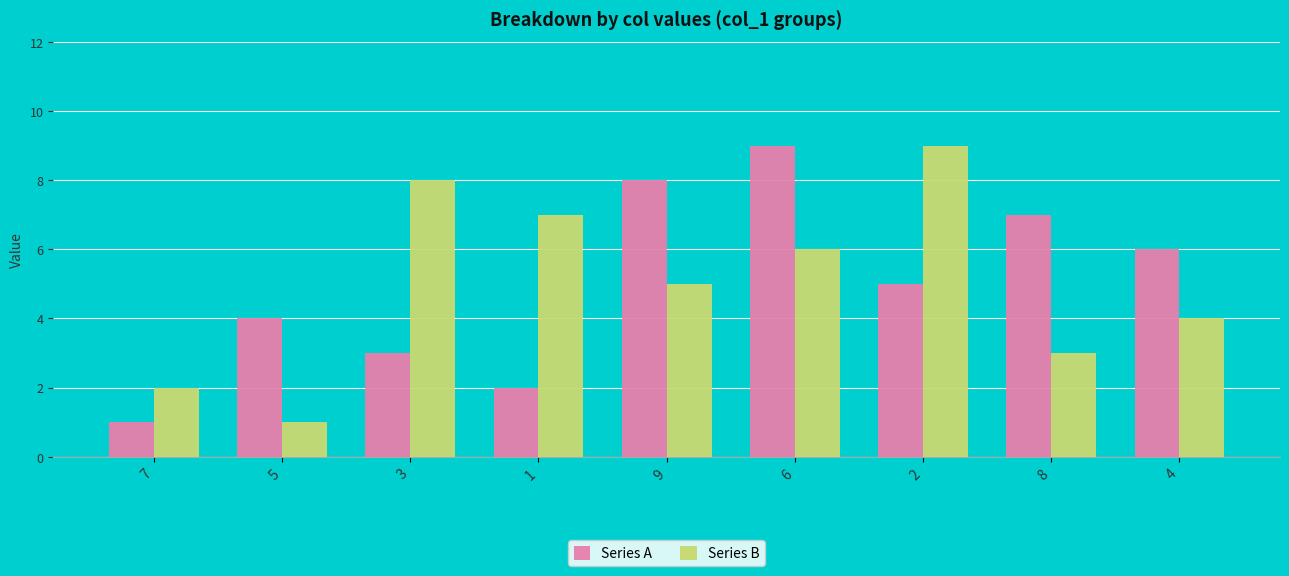

The Series B series shows 3 at 7. True or false?

False